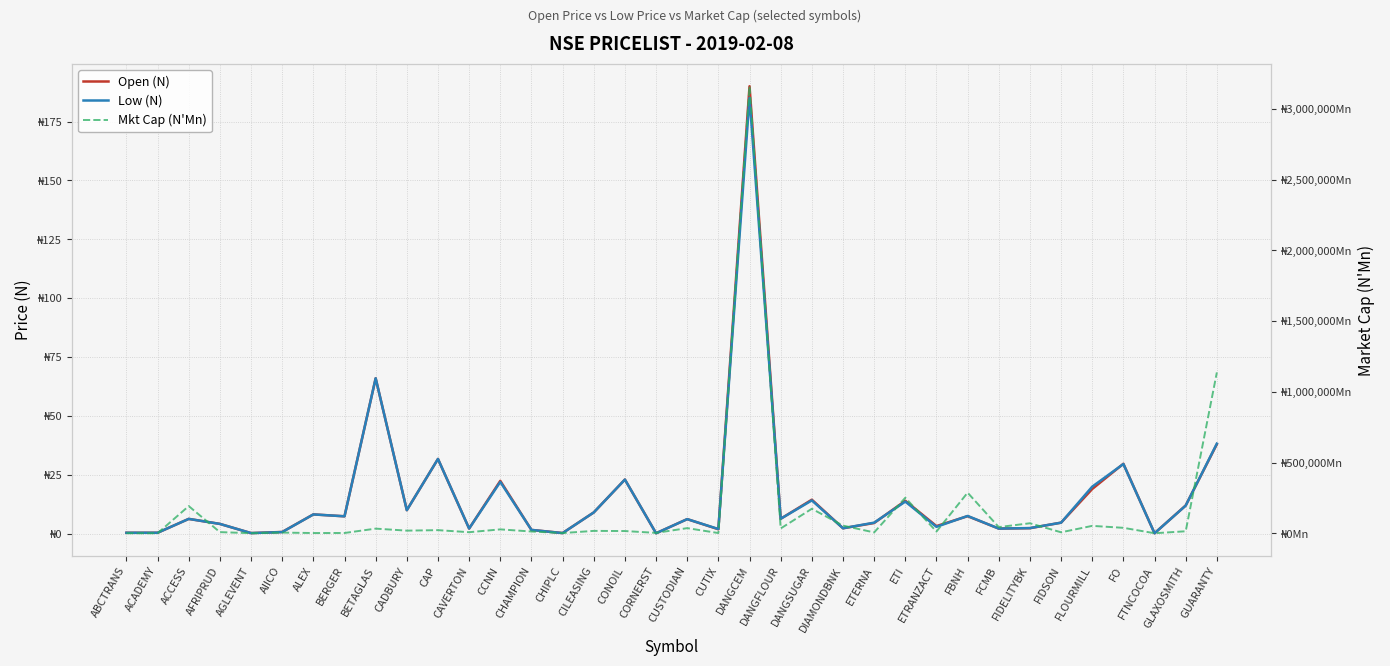

True or false: Mkt Cap (N'Mn) and Low (N) intersect in this chart.

False